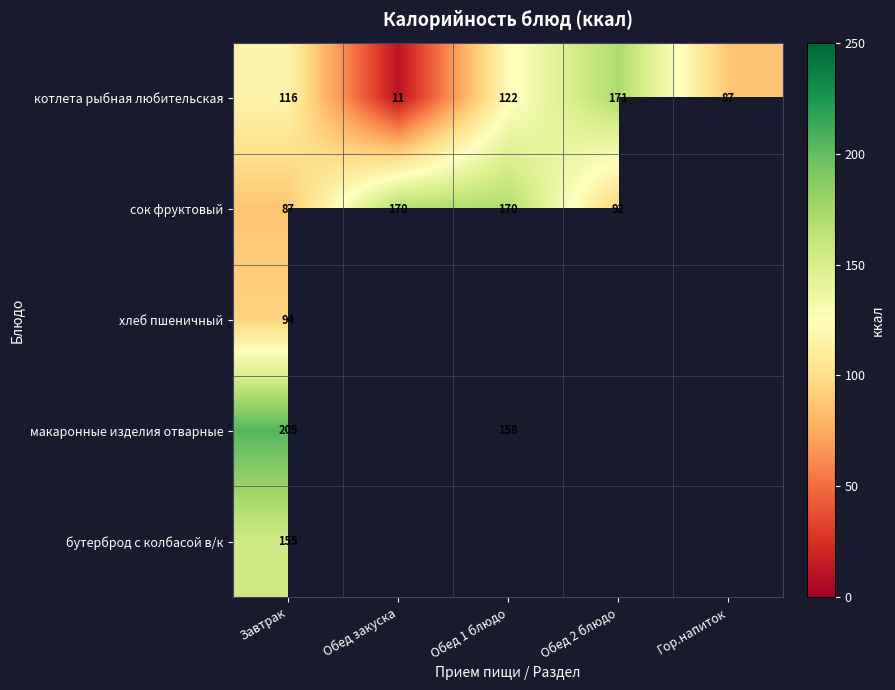

What is the total value across all series at Завтрак?

657